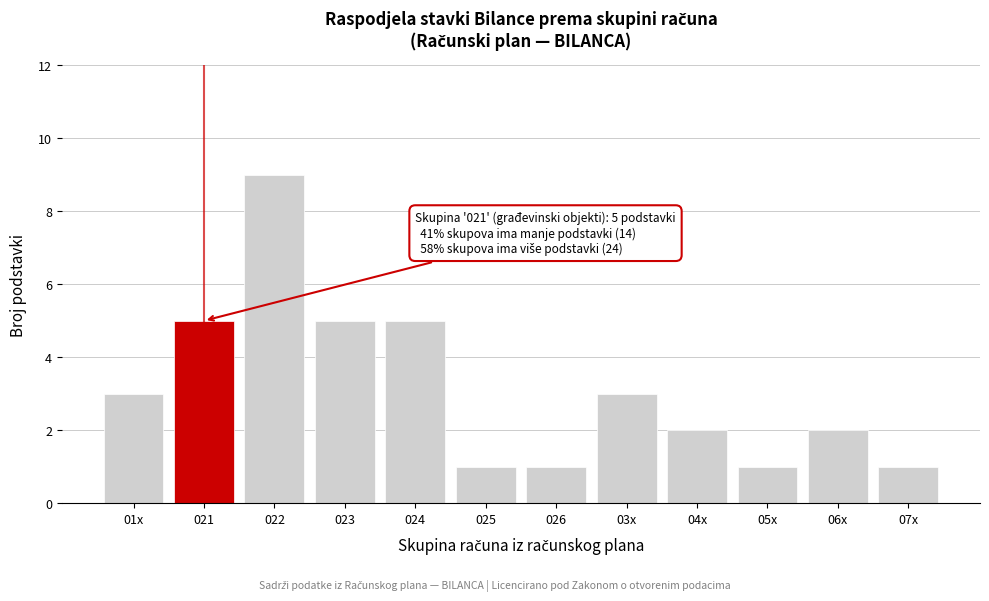

Reading left to right, extract all data points from this chart.

01x=3	021=5	022=9	023=5	024=5	025=1	026=1	03x=3	04x=2	05x=1	06x=2	07x=1